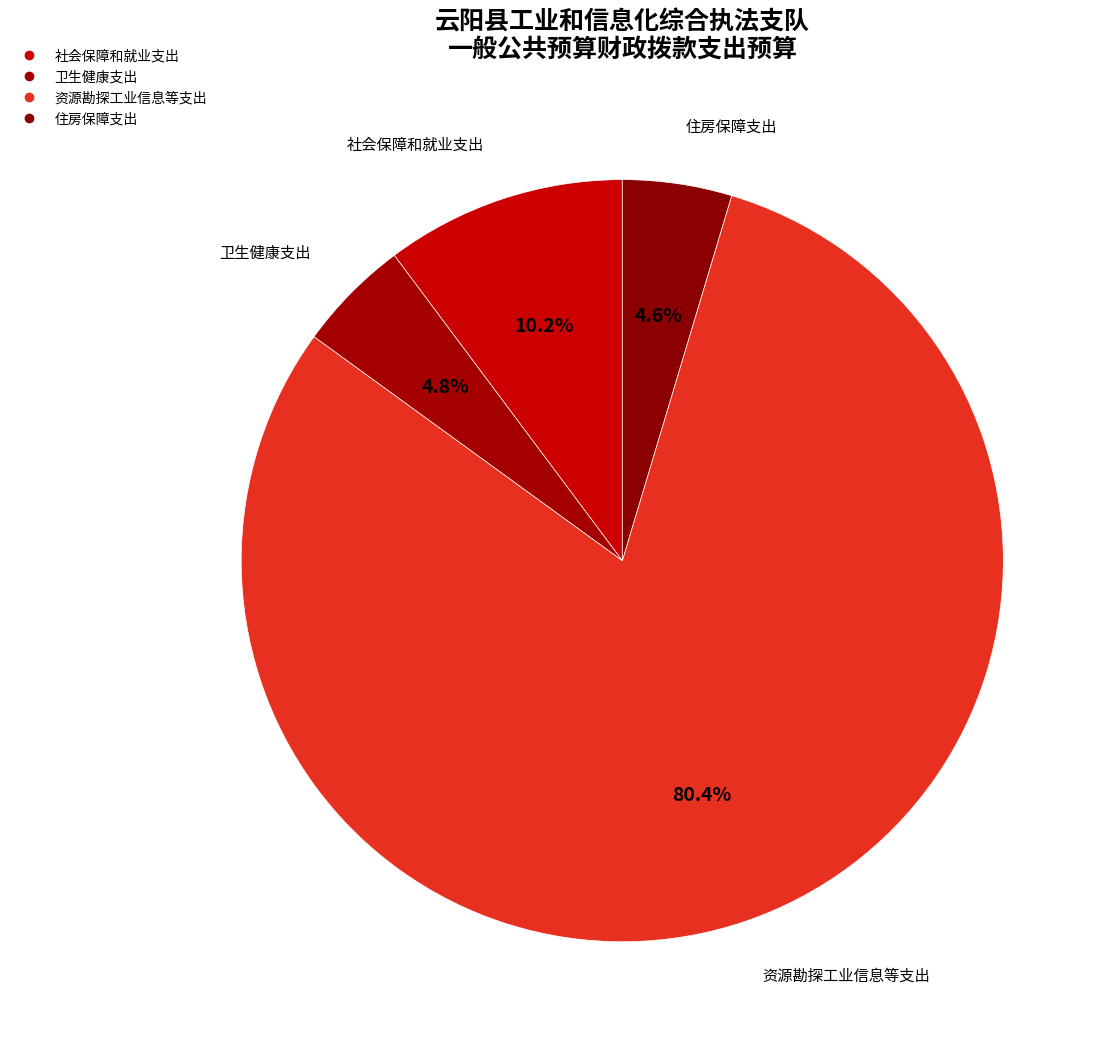

How many segments does this pie chart have?

4